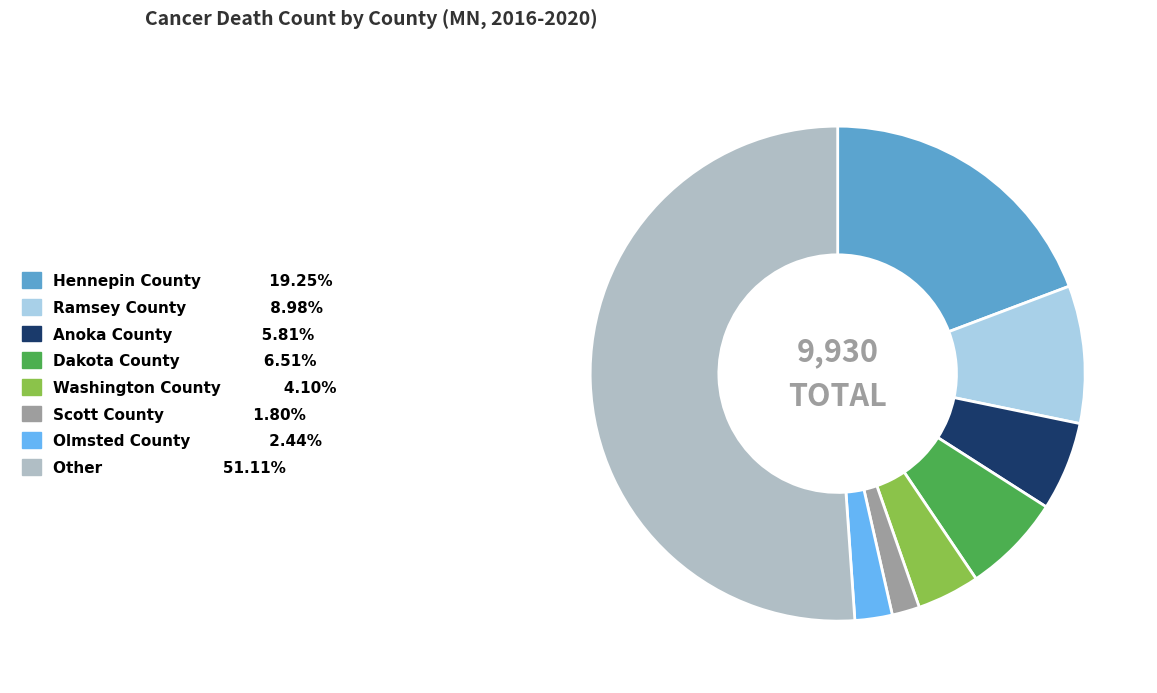

Is the sum of Scott County and Washington County greater than half?

No